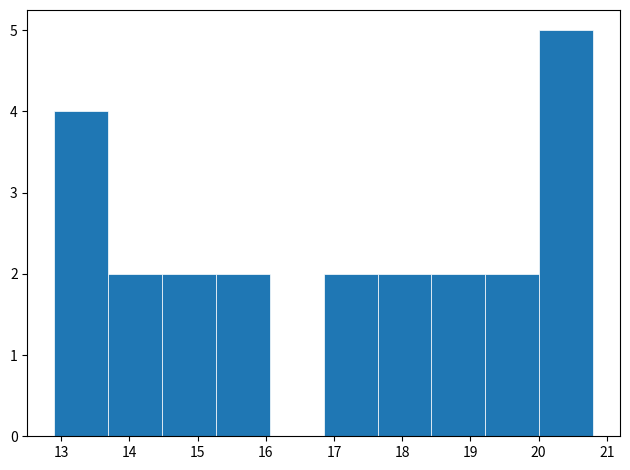

Reading left to right, transcribe this chart: for each bar, give the range it covers on the x-axis and its height. Neither the bar edges nor the heights are printed on the chart, so give them approximately, as read against the axes.

12.90 to 13.69: 4
13.69 to 14.48: 2
14.48 to 15.27: 2
15.27 to 16.06: 2
16.06 to 16.85: 0
16.85 to 17.64: 2
17.64 to 18.43: 2
18.43 to 19.22: 2
19.22 to 20.01: 2
20.01 to 20.80: 5